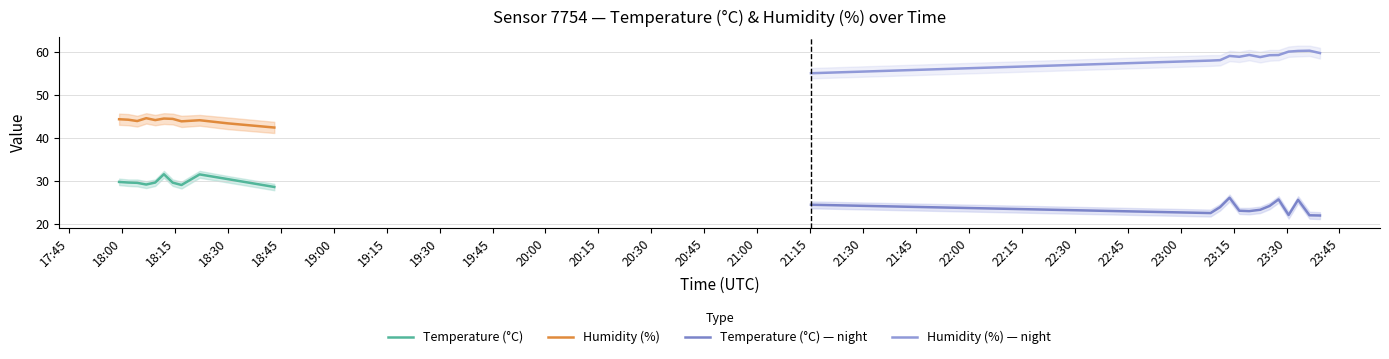

What is the maximum value for humidity?

60.2